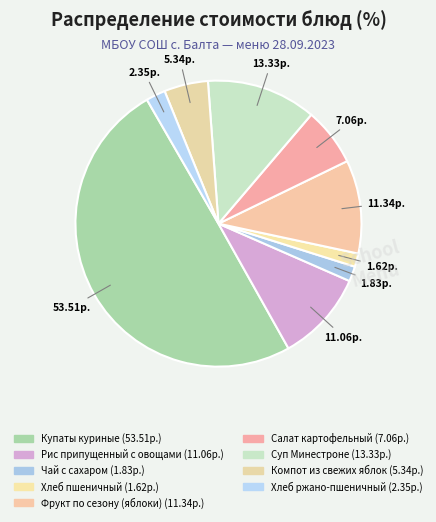

Which has a higher value, Хлеб пшеничный or Чай с сахаром?

Чай с сахаром